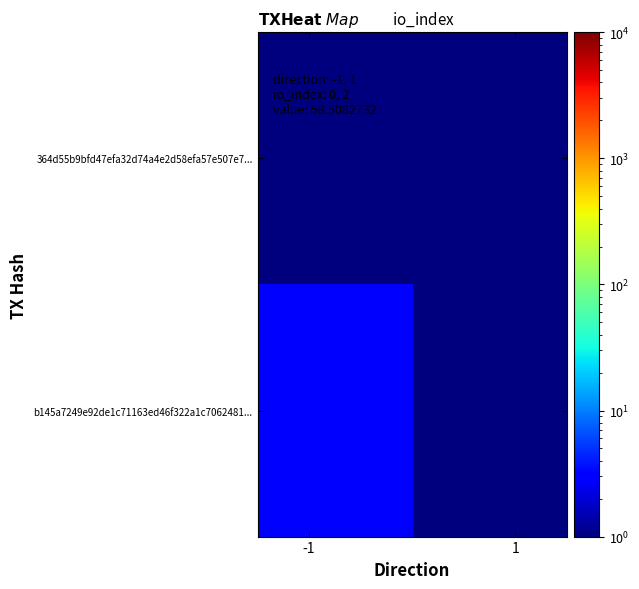

List the series in order of their peak value, lowest first.

364d55b9bfd47efa32d74a4e2d58efa57e507e7..., b145a7249e92de1c71163ed46f322a1c7062481...